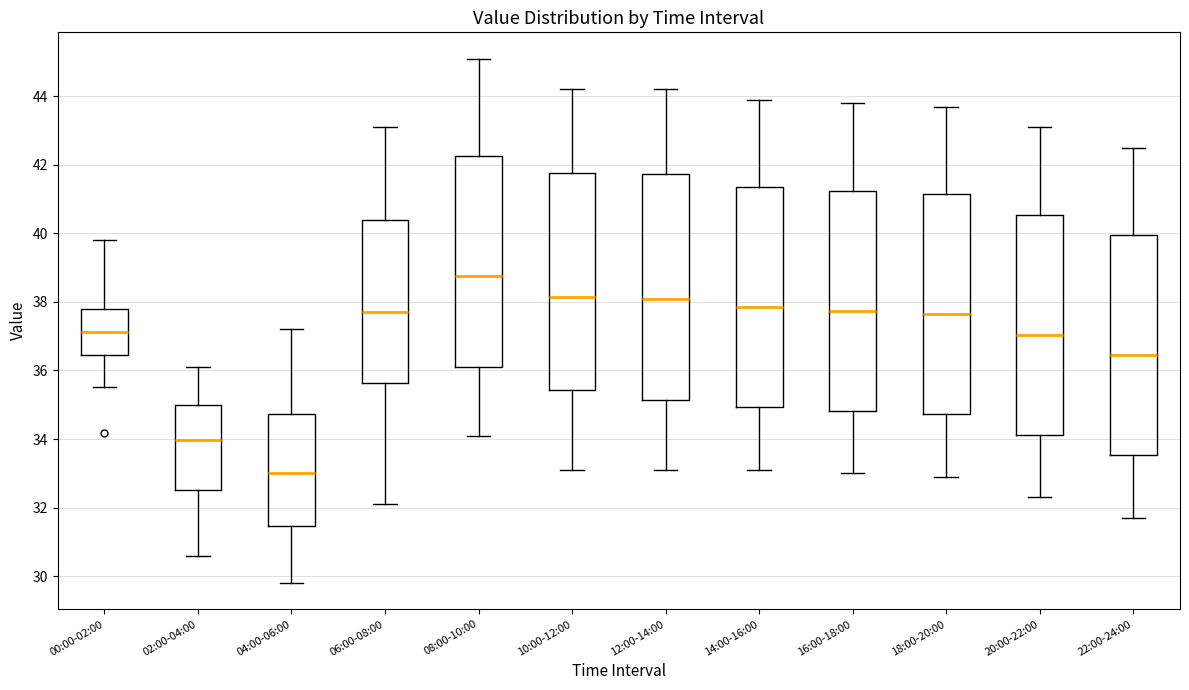

Where is the lower edge of the box for 22:00-24:00 on the y-axis? The values are not printed on the chart, so give them approximately, as read against the axis.

33.6